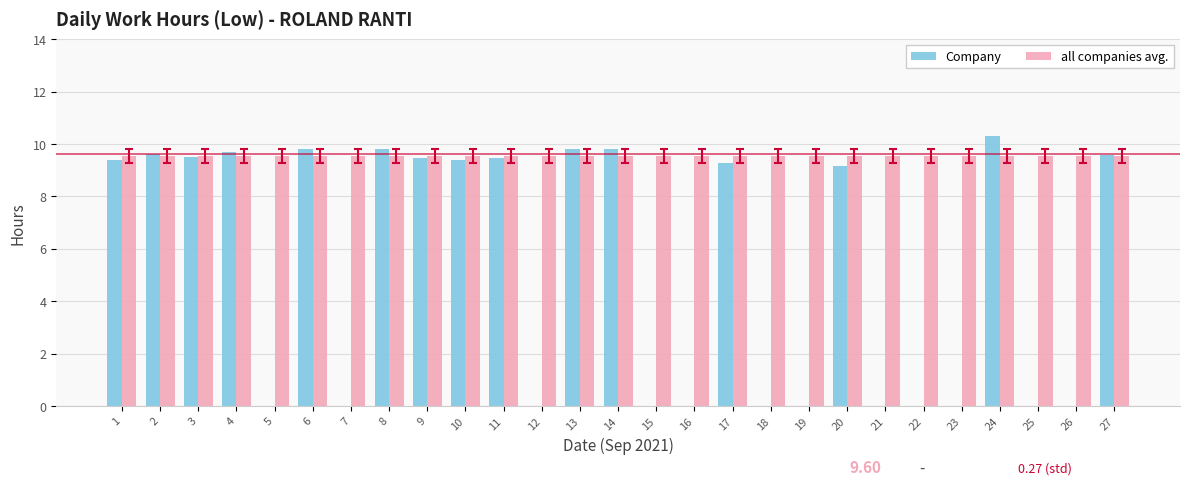

Is it true that Company equals -6.9 at 18?

False